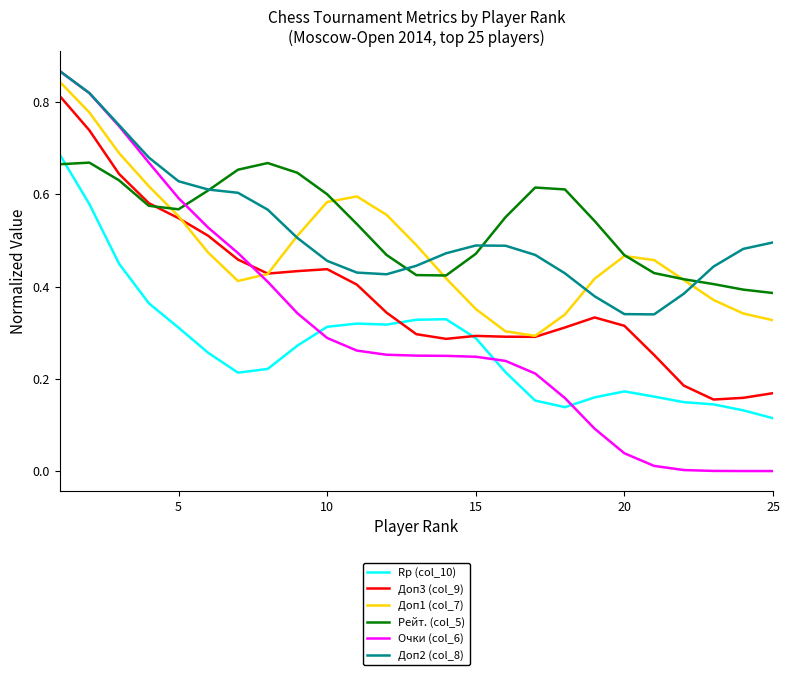

After their last crossing, which series has the higher values: Rp (col_10) or Рейт. (col_5)?

Рейт. (col_5)